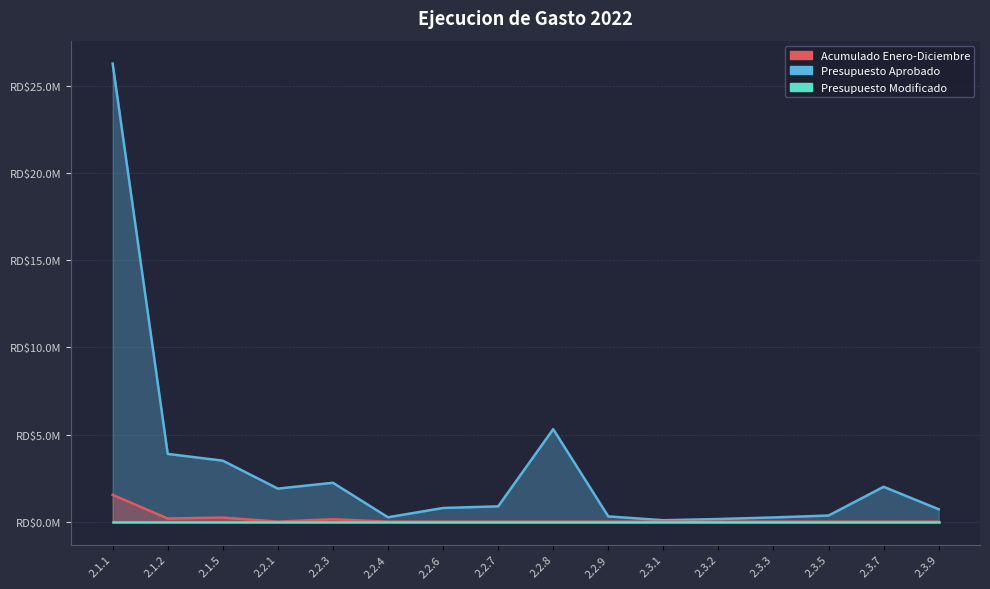

What is the difference between the second highest and minimum values in the Presupuesto Aprobado series?

5.2